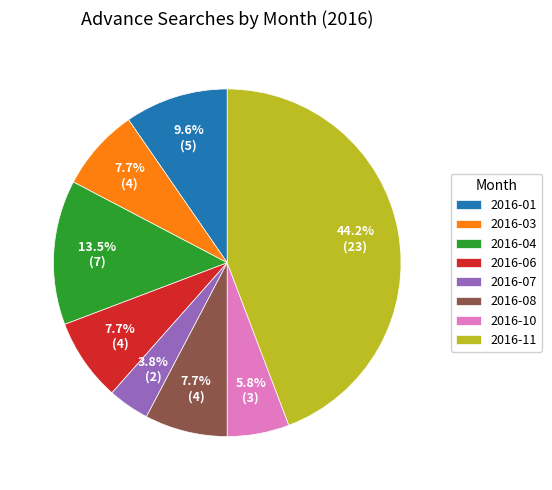

Is there any slice that represents more than half of the pie?

No